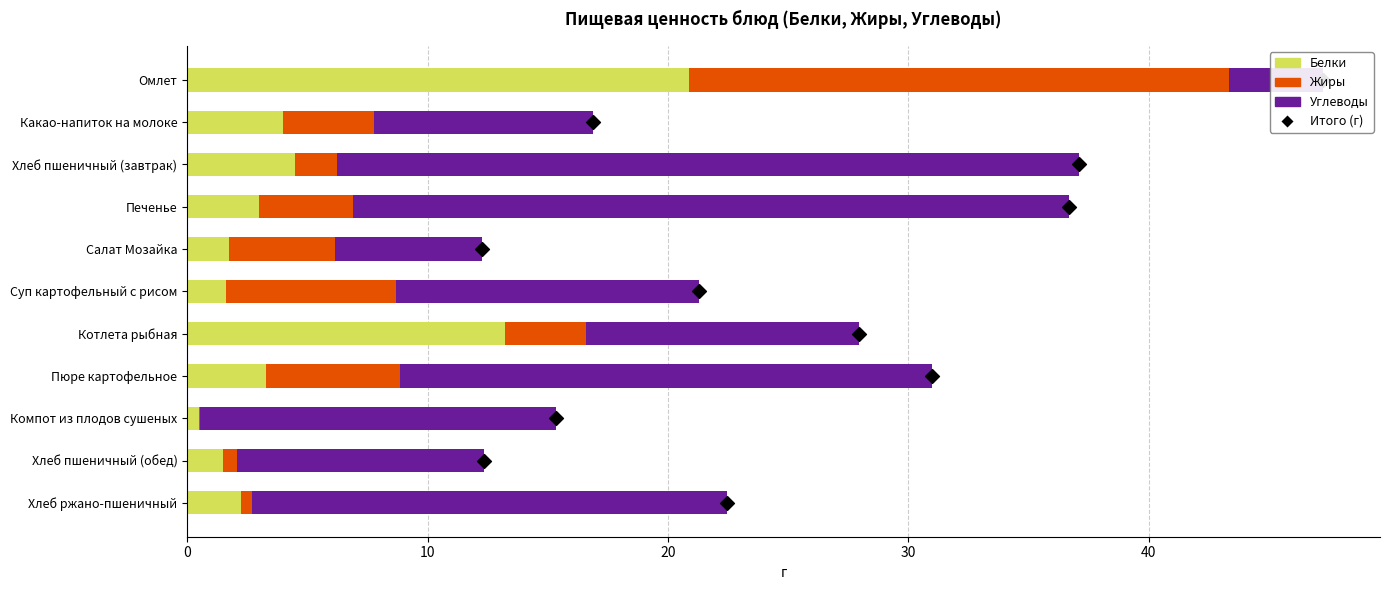

Which series has the widest spread of Y values?

Углеводы